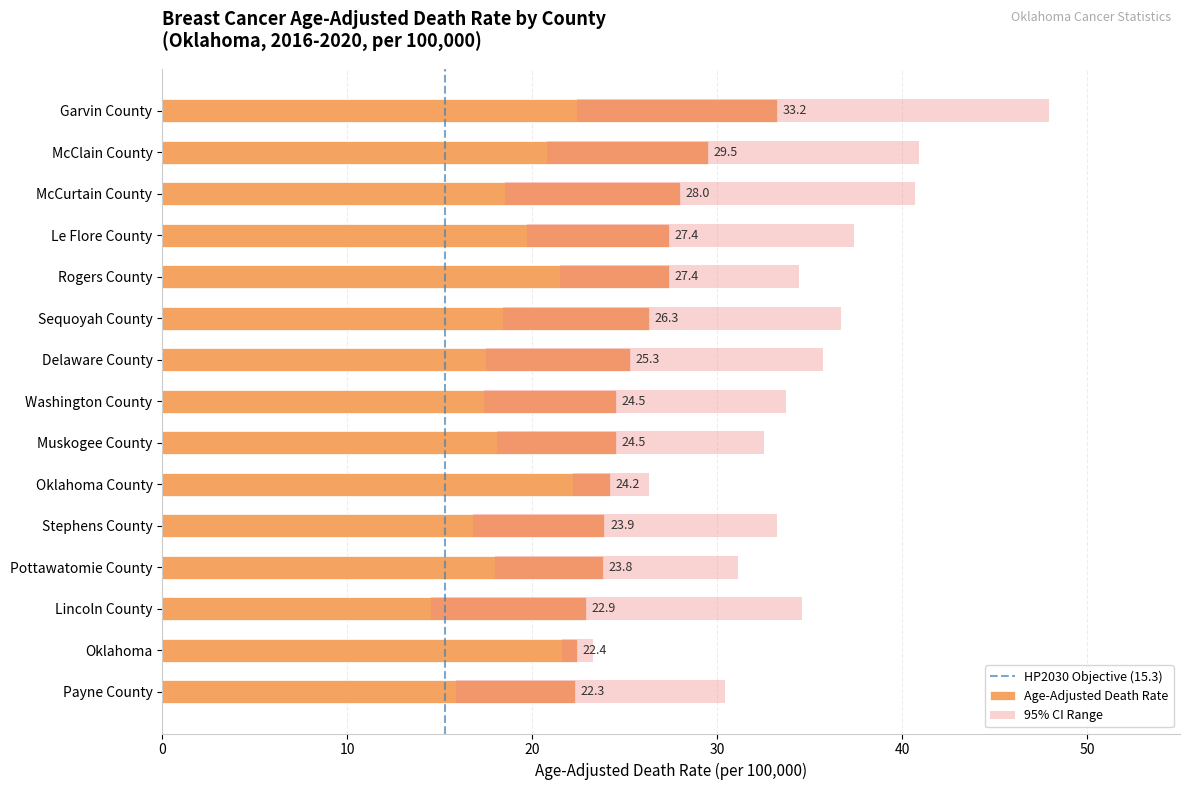

Rank the series at Pottawatomie County from lowest to highest value.

Lower CI, Age-Adjusted Death Rate, Upper CI